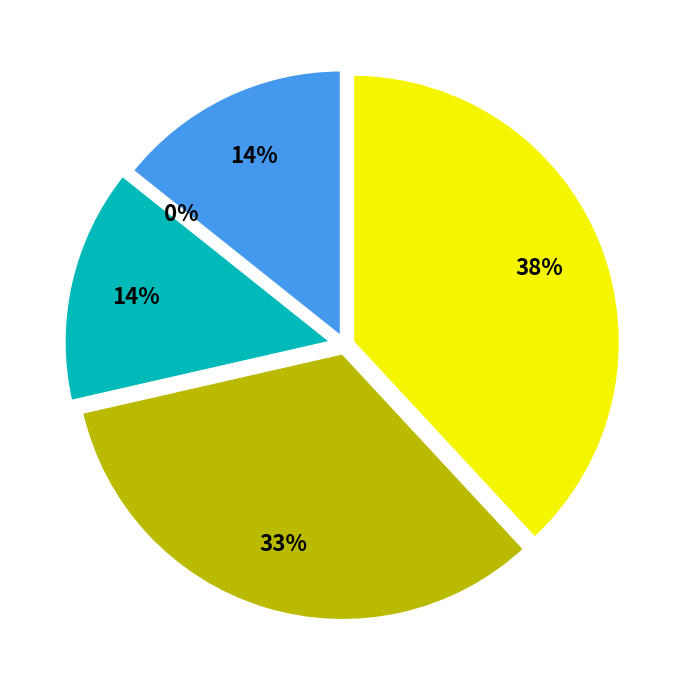

Approximately how many times larger is the value at M6A1 compared to A2G2?

1.0